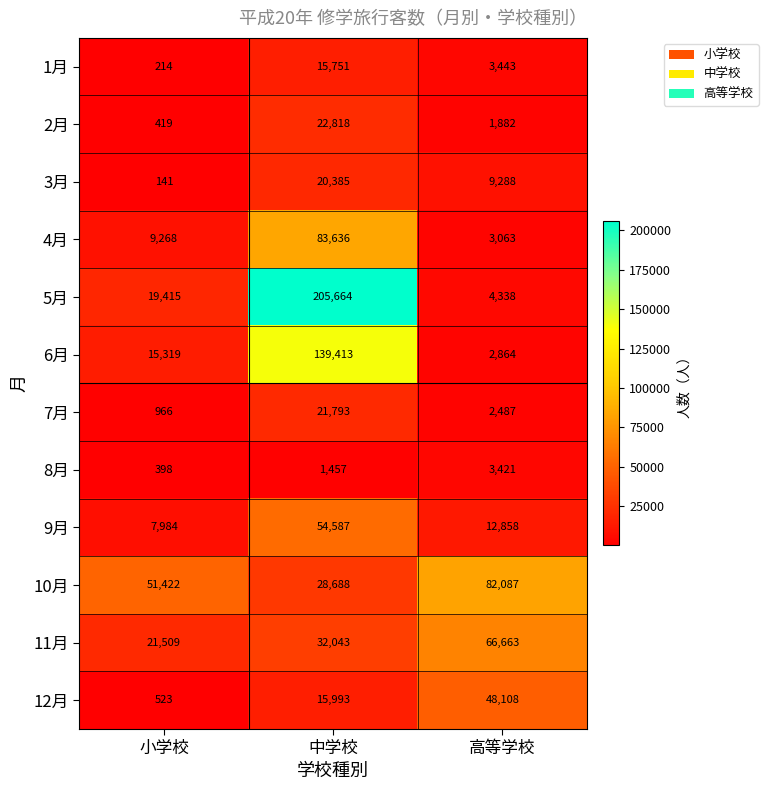

Rank the series by their maximum value, from highest to lowest.

5月, 6月, 4月, 10月, 11月, 9月, 12月, 2月, 7月, 3月, 1月, 8月